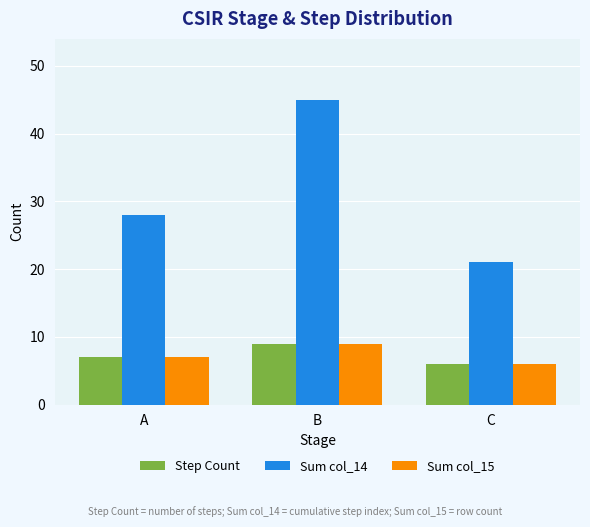

At which category is the sum across all series the highest?

B